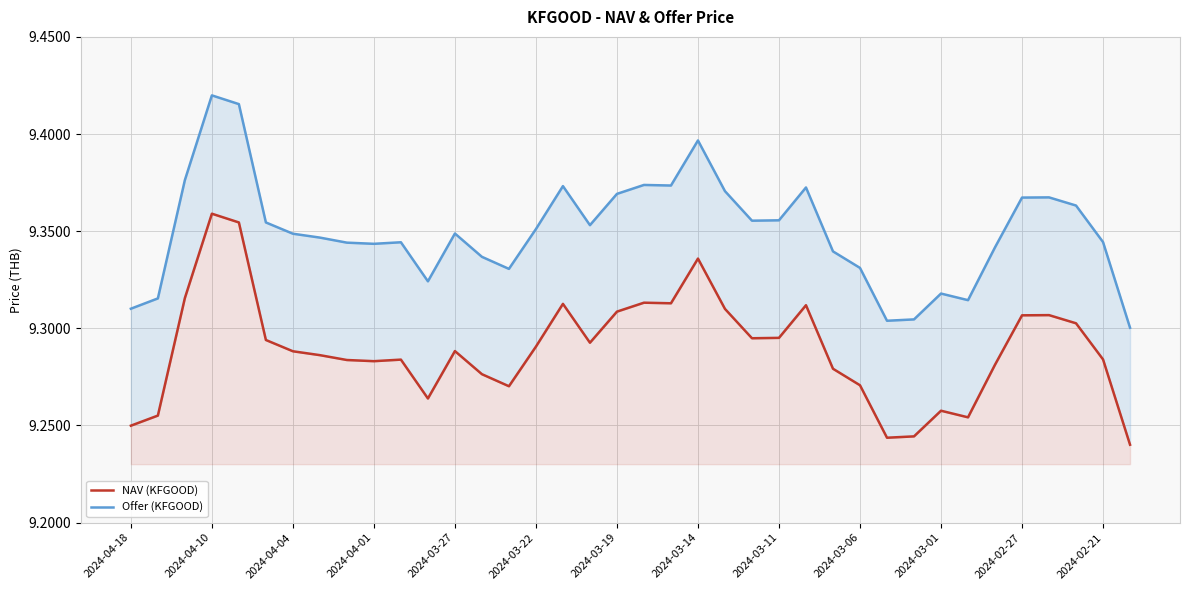

What is the total value across all series at 2024-03-14?

18.7